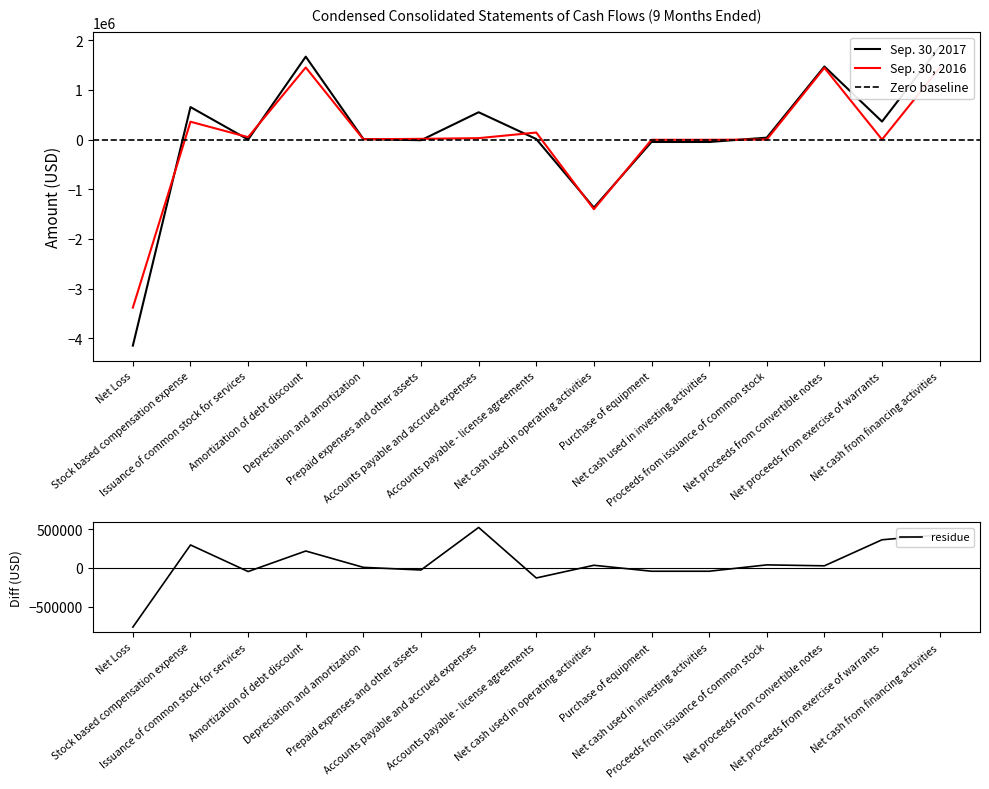

What is the value of the Sep. 30, 2016 point at the 5th from the left?

5000